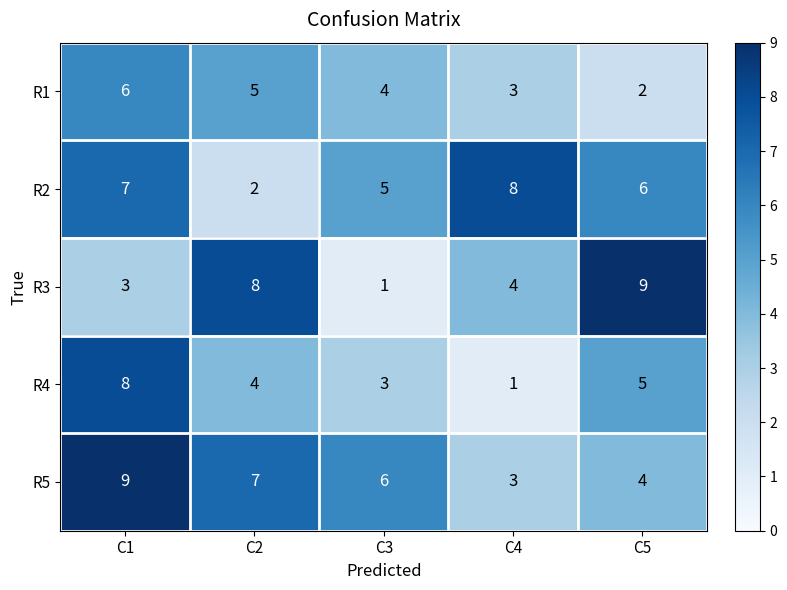

How many series are shown in this chart?

5